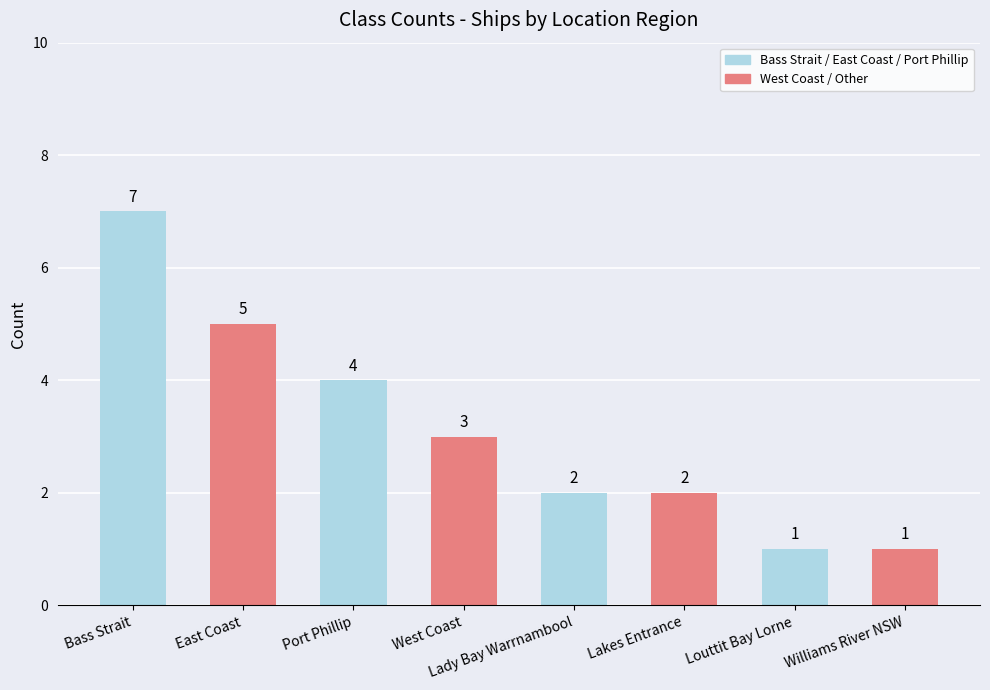

True or false: the data shows 1 at Louttit Bay Lorne.

True